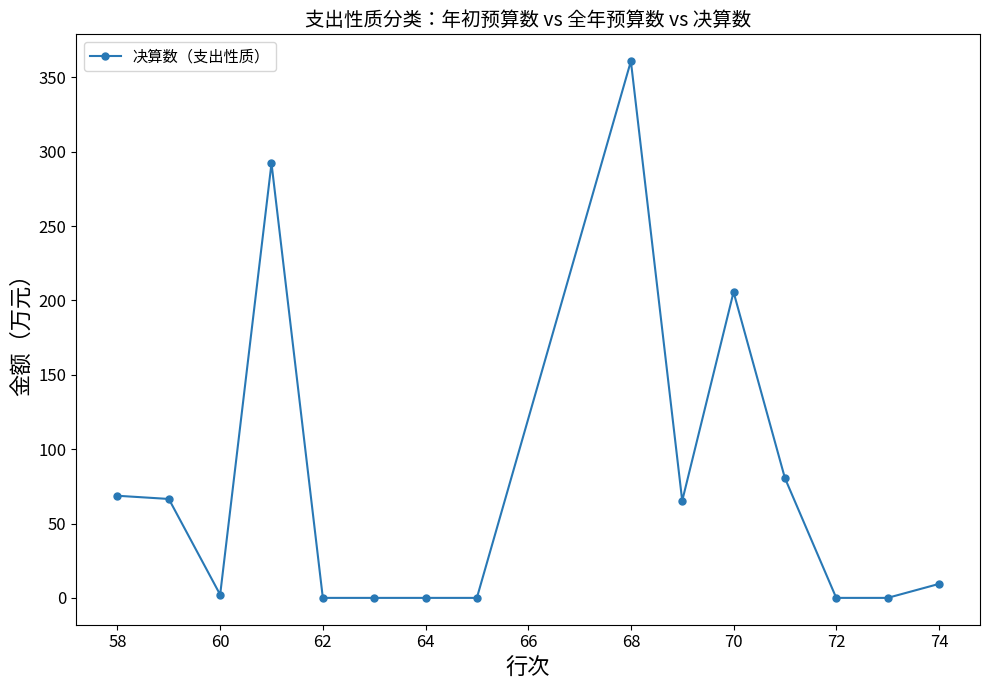

What is the sum of all values?

1151.5